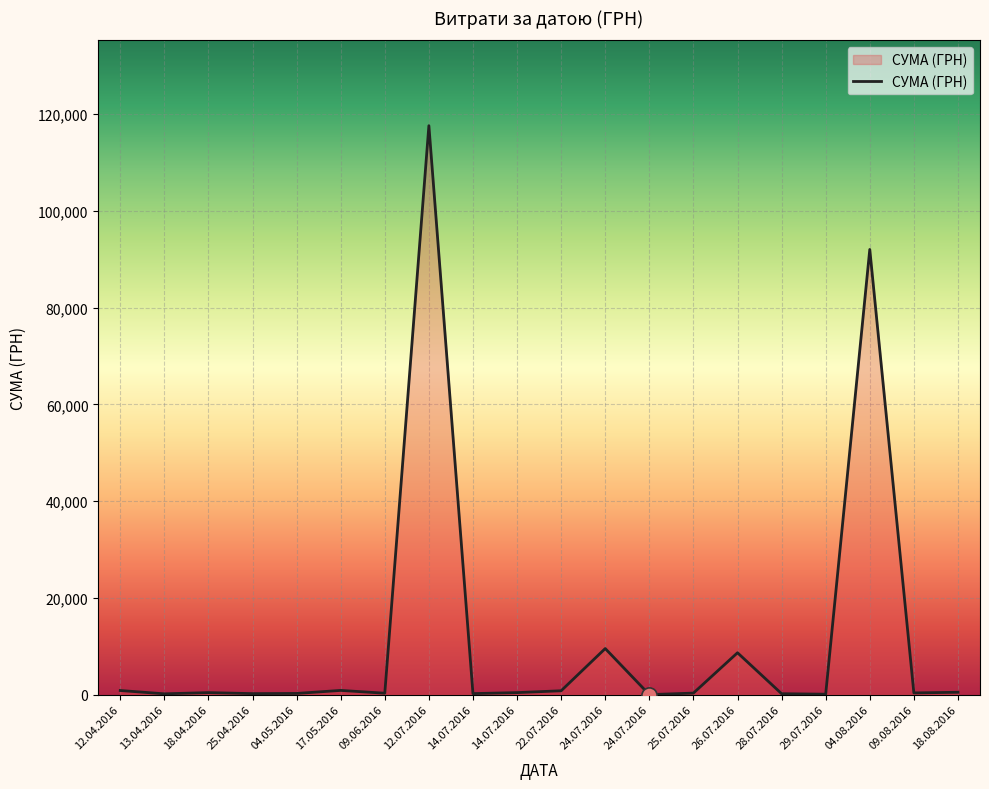

Approximately how many times larger is the value at 12.07.2016 compared to 25.07.2016?

363.8